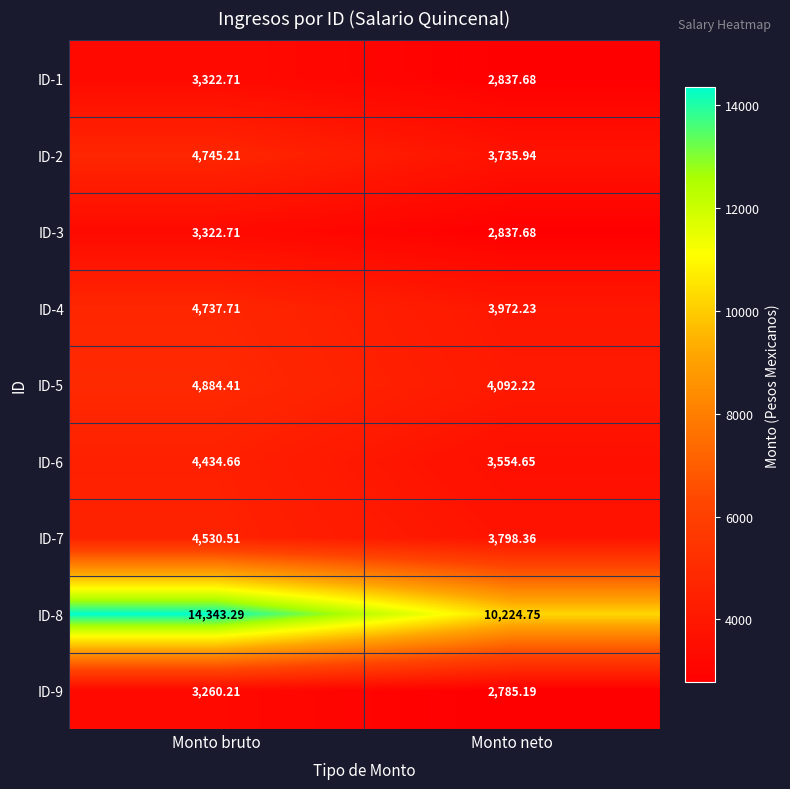

Which series has the widest spread of values?

ID-8